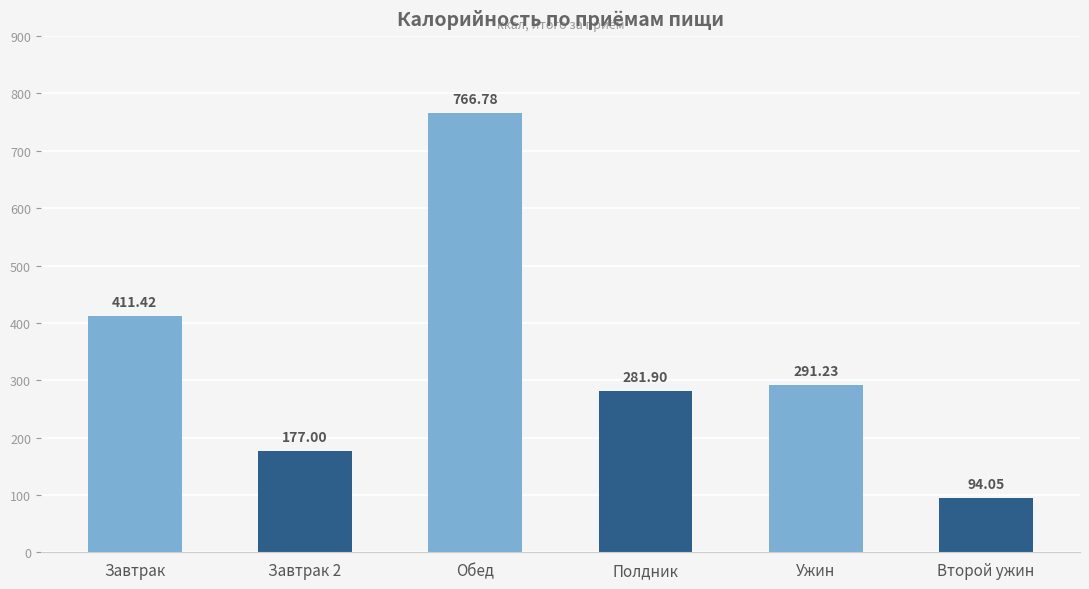

Rank the categories by value from highest to lowest.

Обед, Завтрак, Ужин, Полдник, Завтрак 2, Второй ужин